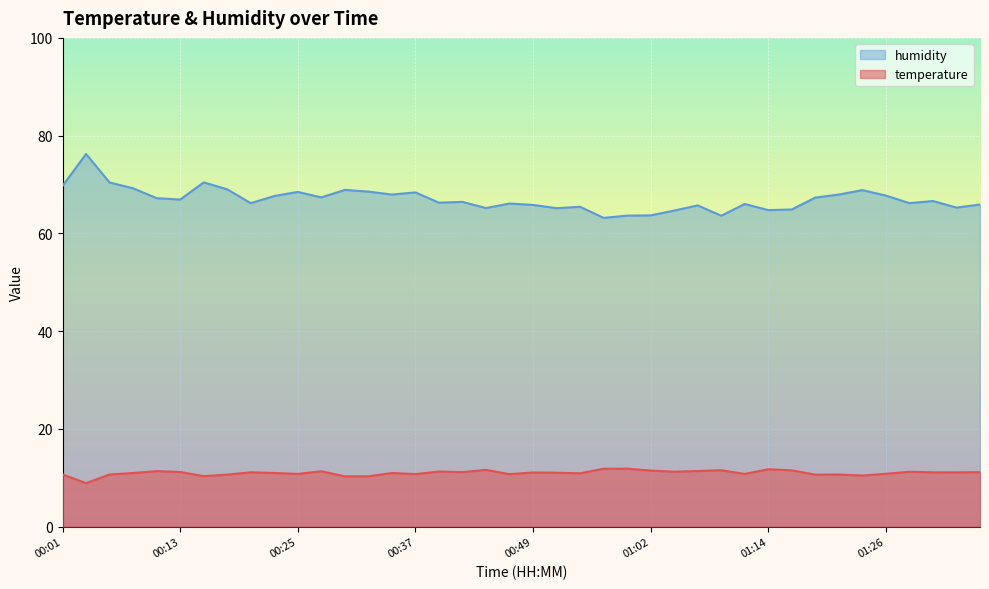

True or false: humidity and temperature intersect in this chart.

False